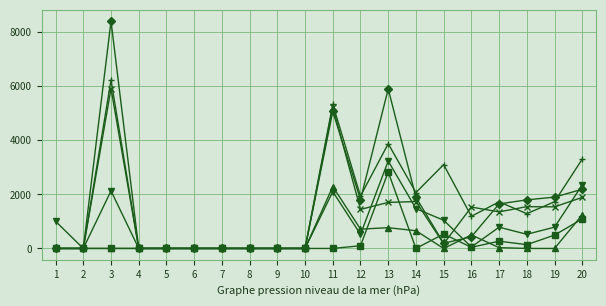

At which category is the sum across all series the highest?

3